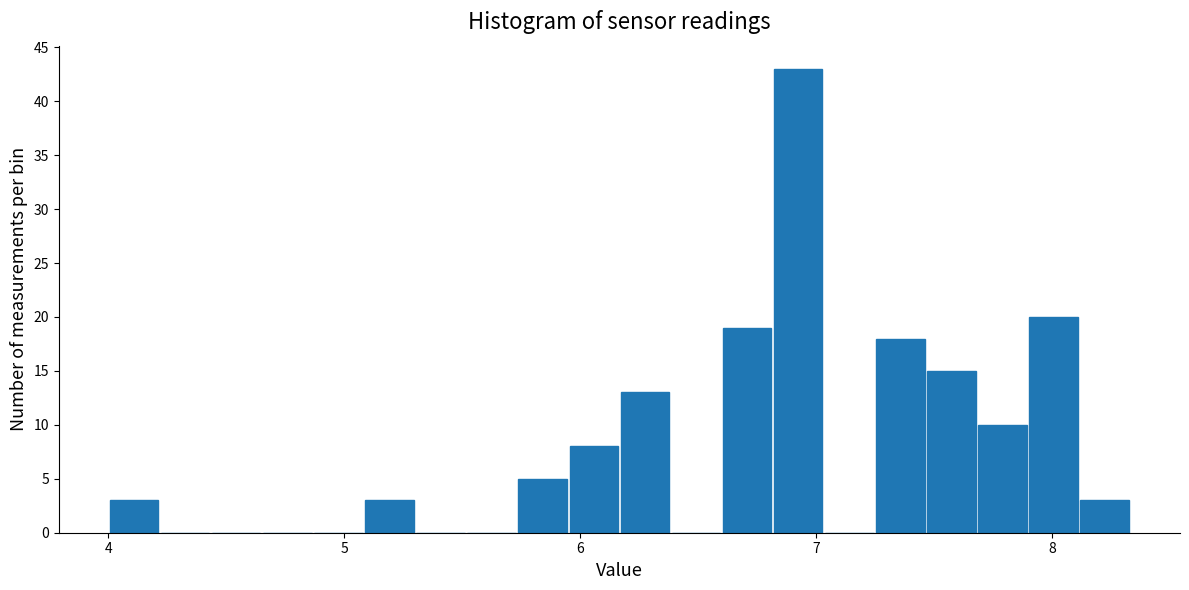

Around what value on the x-axis is the tallest bar? Give the approximate position of its centre, as read against the axis.

6.9